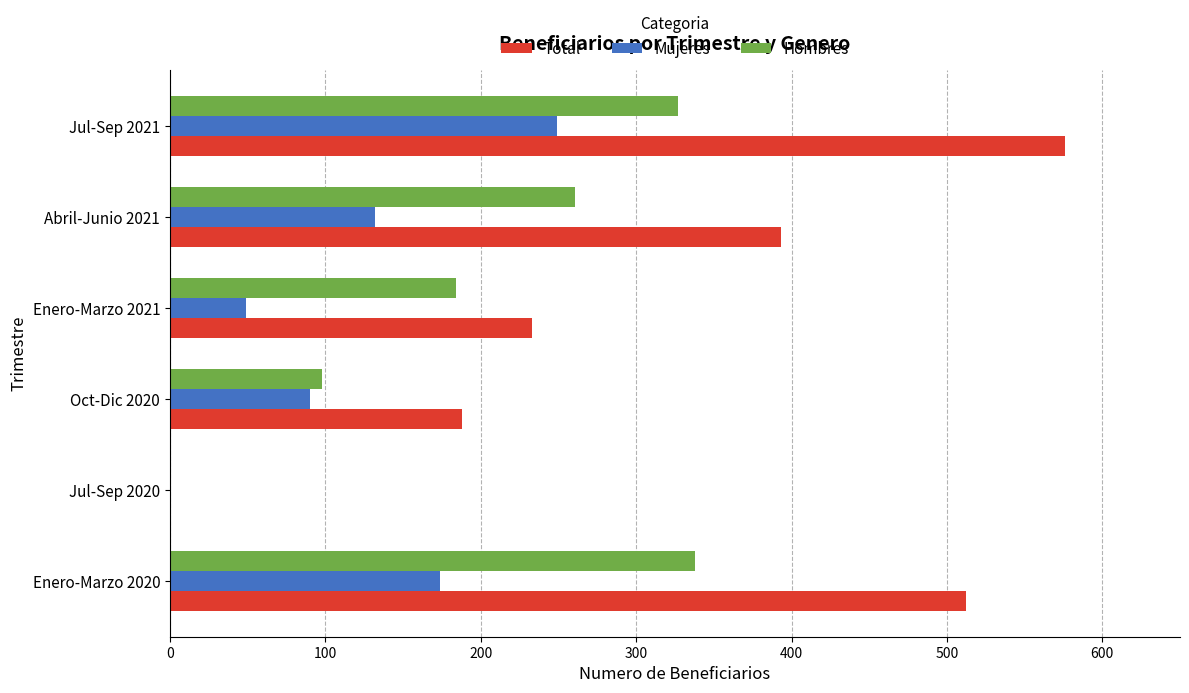

Which series changed the most between Enero-Marzo 2020 and Enero-Marzo 2021?

Total